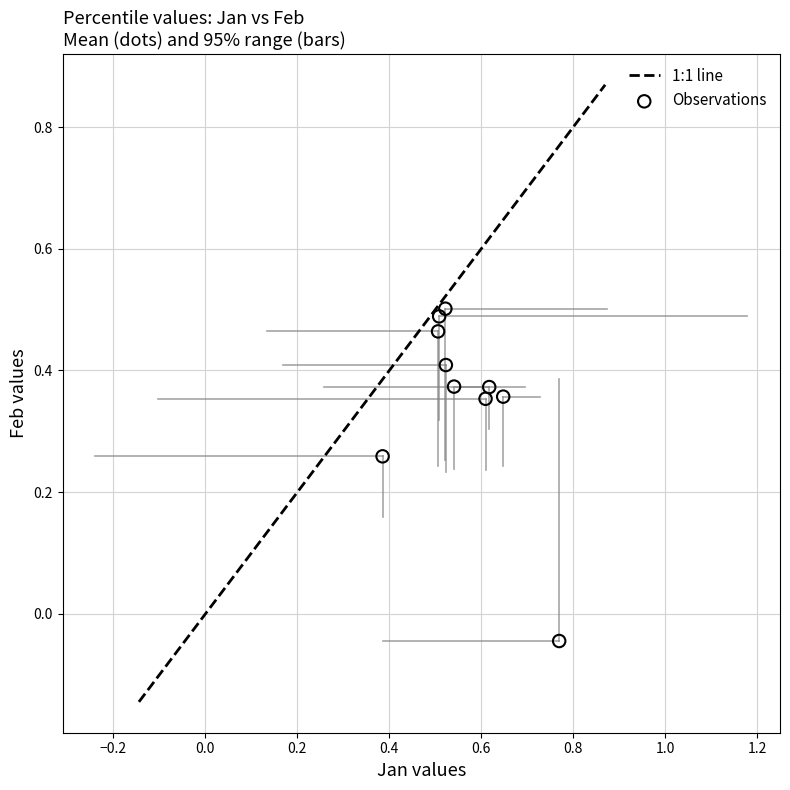

What is the average X value?

0.6